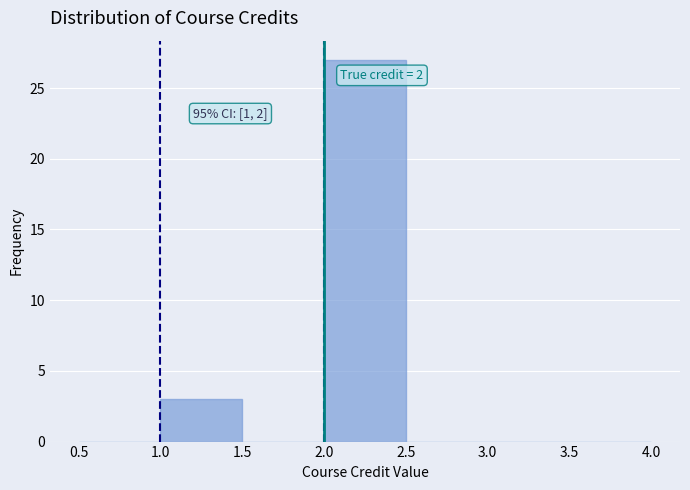

Which range on the x-axis has the tallest bar?

2.0 to 2.5